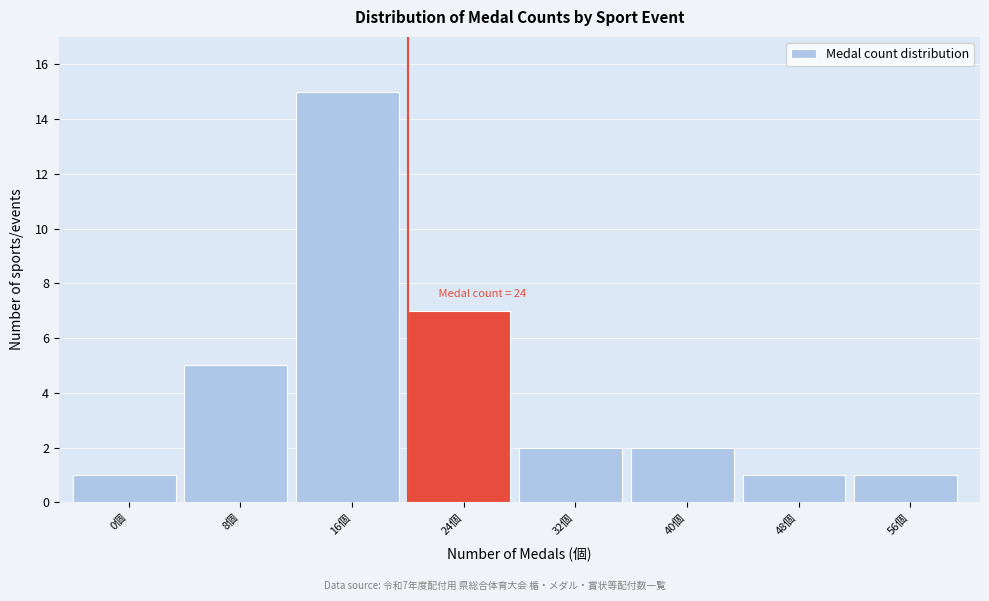

Reading right to left, transcribe all the data shown in this chart.

1	1	2	2	7	15	5	1